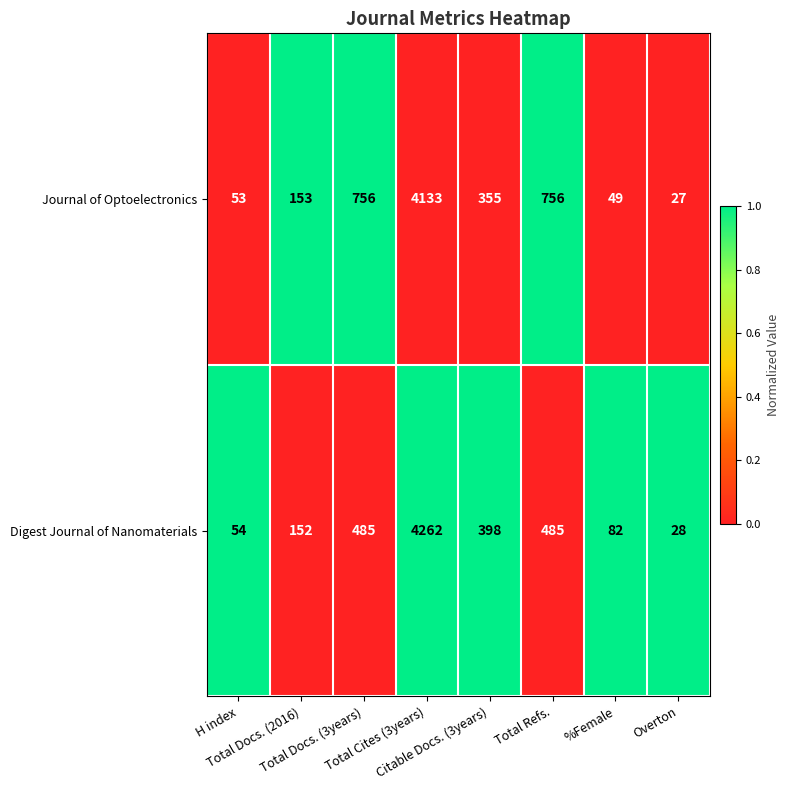

Which series has the largest total across all categories?

Journal of Optoelectronics